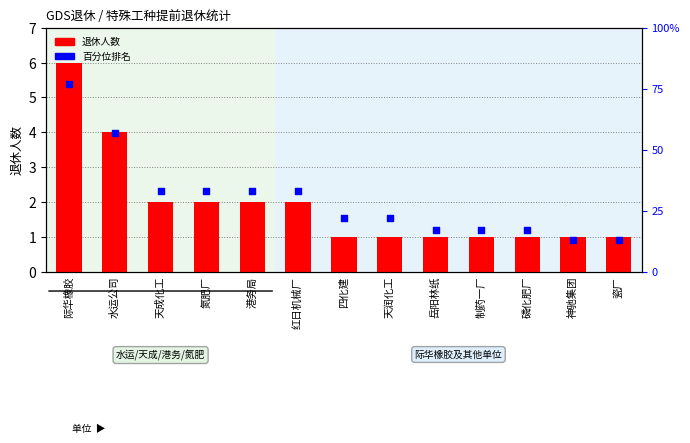

Which series has the largest total across all categories?

百分位排名